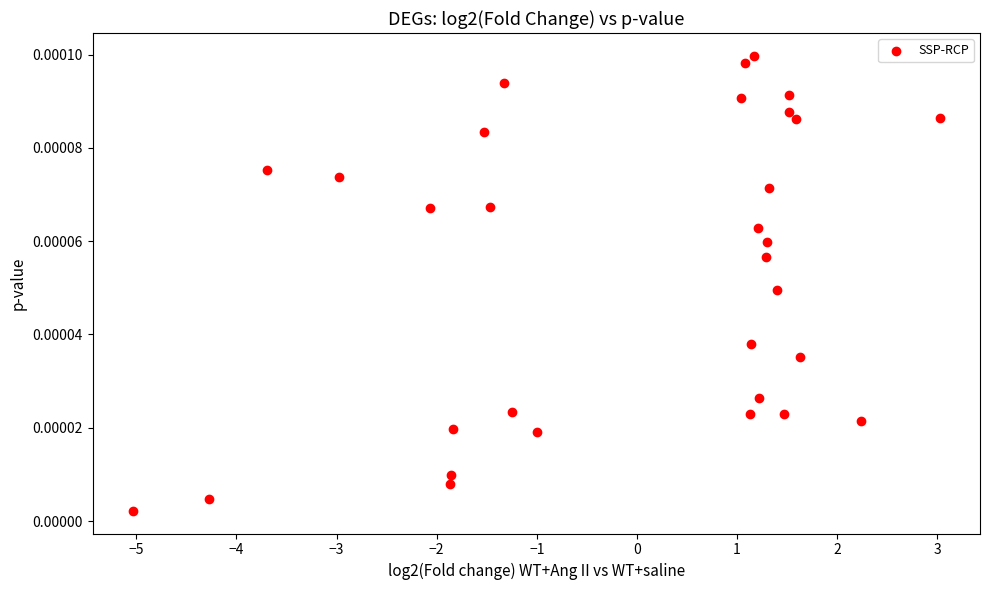

What is the range of X values (max minus min)?

8.1